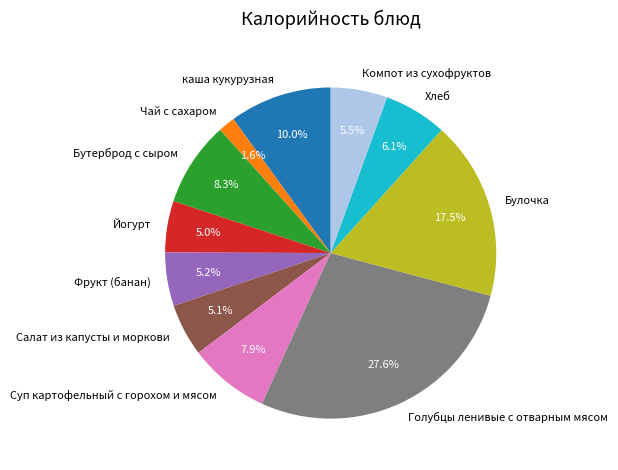

To the nearest percent, what portion does Фрукт (банан) represent?

5%